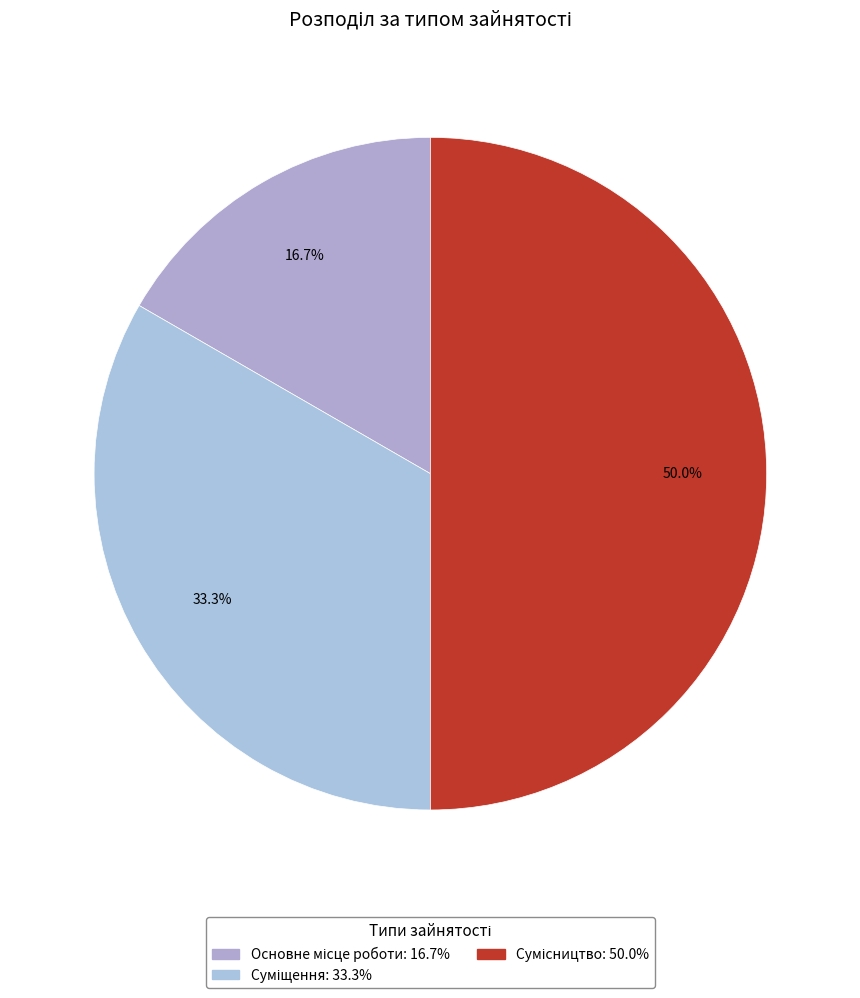

True or false: Суміщення accounts for 24% of the total.

False